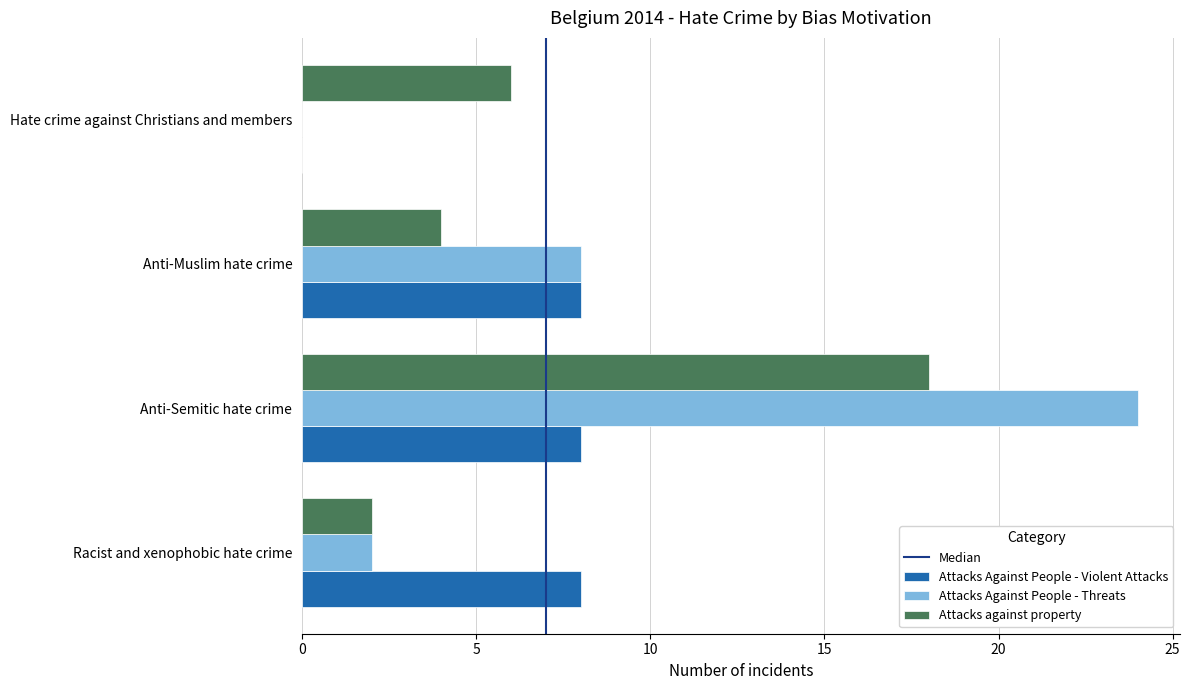

At which label does Attacks Against People - Threats reach its peak?

Anti-Semitic hate crime